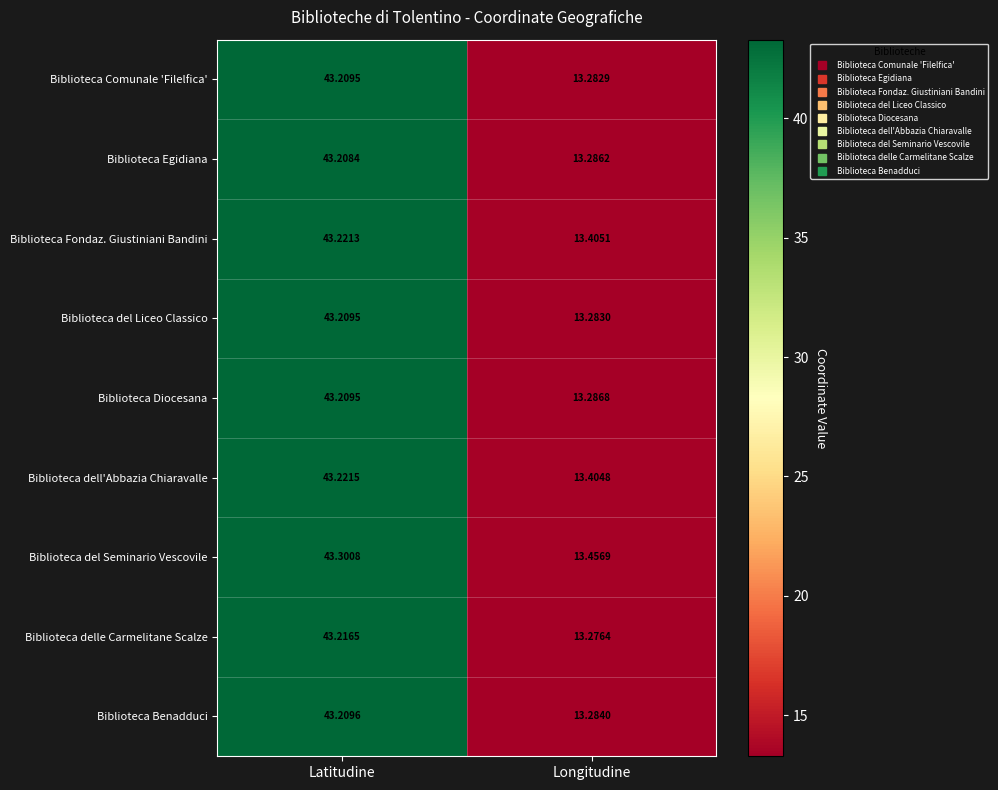

Between Latitudine and Longitudine, which series saw the biggest shift?

Biblioteca delle Carmelitane Scalze